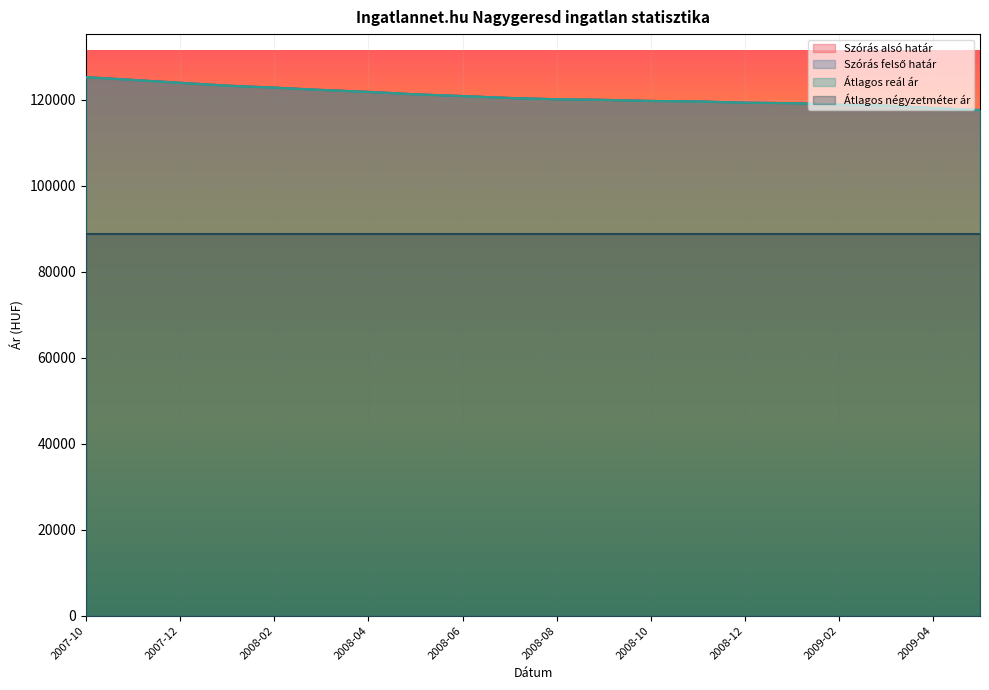

True or false: Szórás felső határ has a value of 32186 at 2009-02.

False